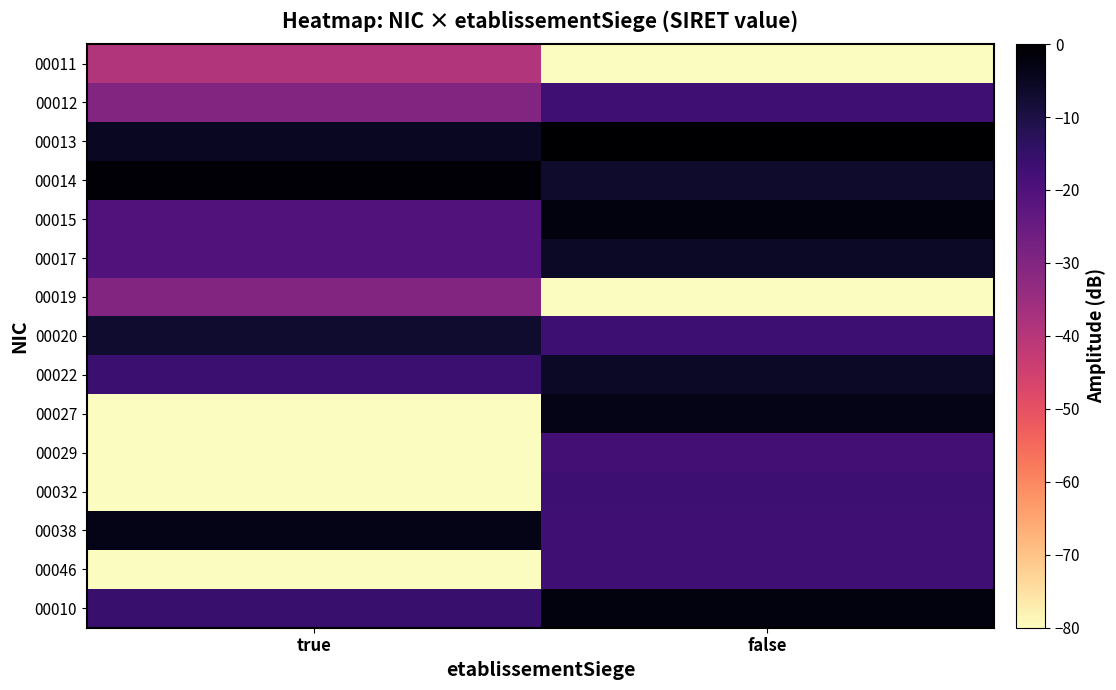

Reading left to right, extract all data points from this chart.

00011: true=-39.4	false=-80.0
00012: true=-29.8	false=-17.0
00013: true=-5.1	false=0.0
00014: true=-0.7	false=-6.8
00015: true=-20.4	false=-2.5
00017: true=-20.5	false=-5.8
00019: true=-29.8	false=-80.0
00020: true=-6.9	false=-16.8
00022: true=-16.1	false=-5.8
00027: true=-80.0	false=-3.6
00029: true=-80.0	false=-17.5
00032: true=-80.0	false=-16.8
00038: true=-3.7	false=-17.0
00046: true=-80.0	false=-17.0
00010: true=-15.9	false=-2.5